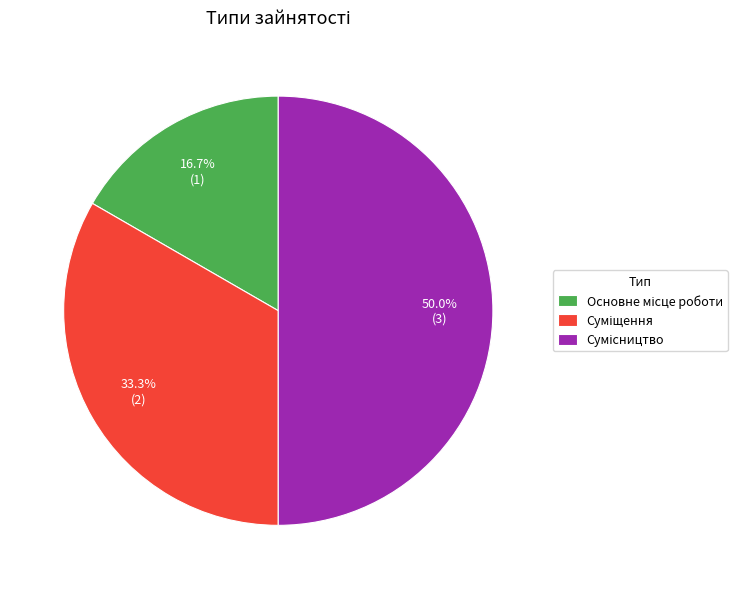

How many slices are in this pie chart?

3